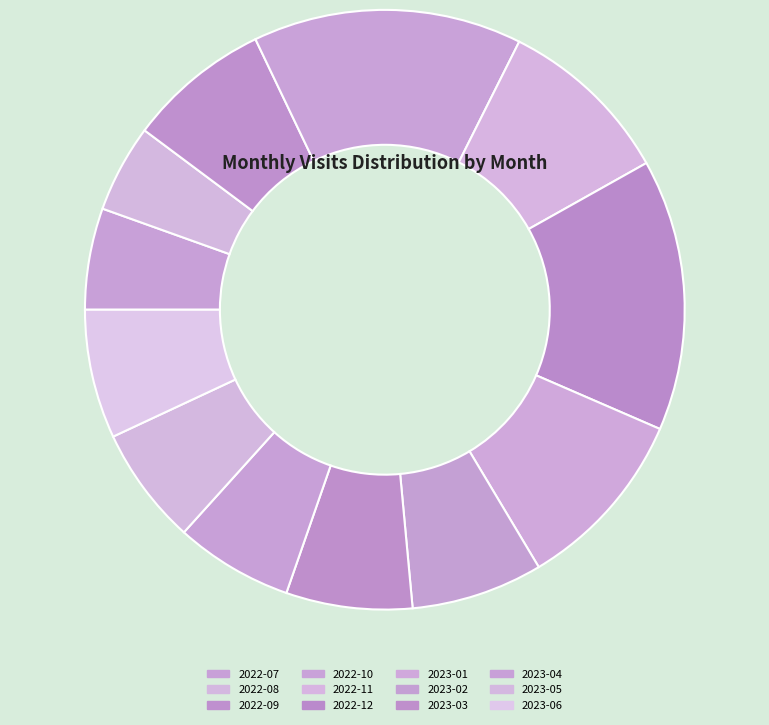

What percentage is the 2022-07 slice, to the nearest percent?

5%